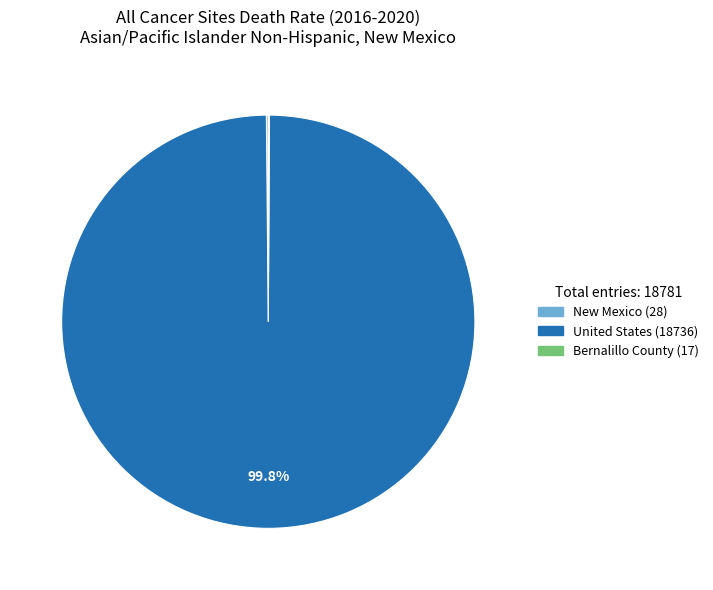

Which category has the biggest portion of the pie?

United States